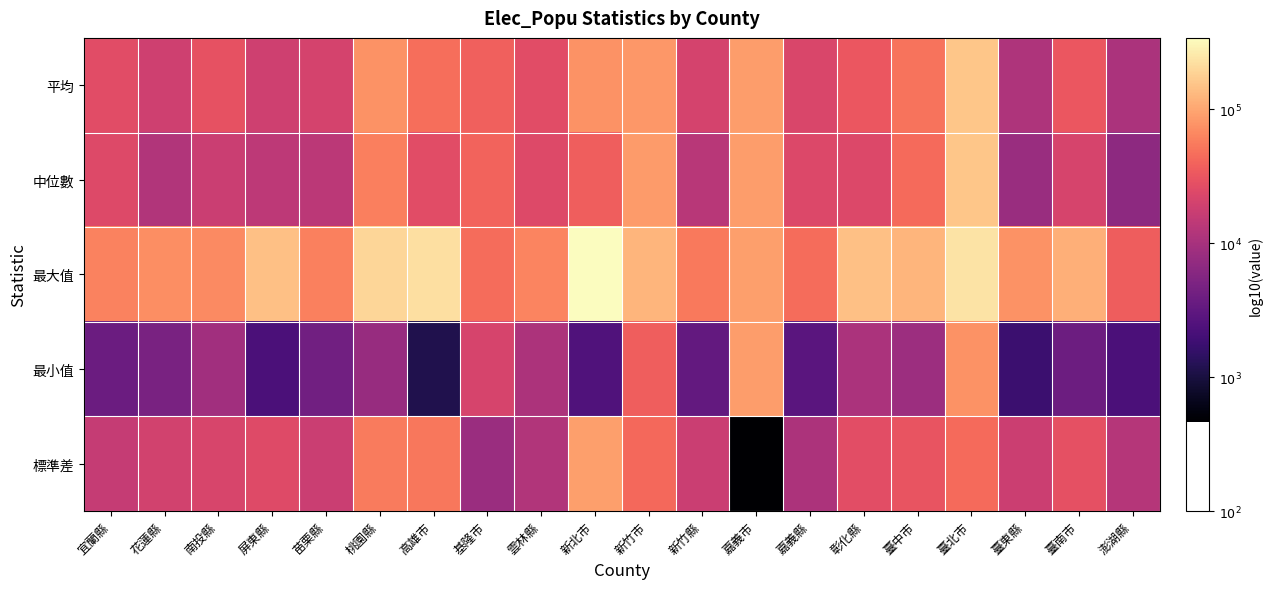

Count the number of categories in the chart.

20